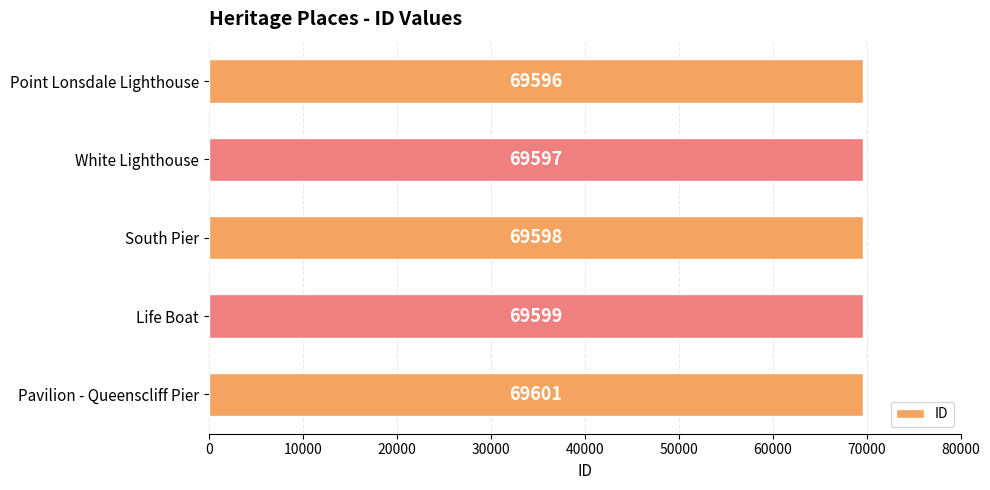

Reading top to bottom, list all the values displayed in this chart.

Point Lonsdale Lighthouse=69596	White Lighthouse=69597	South Pier=69598	Life Boat=69599	Pavilion - Queenscliff Pier=69601